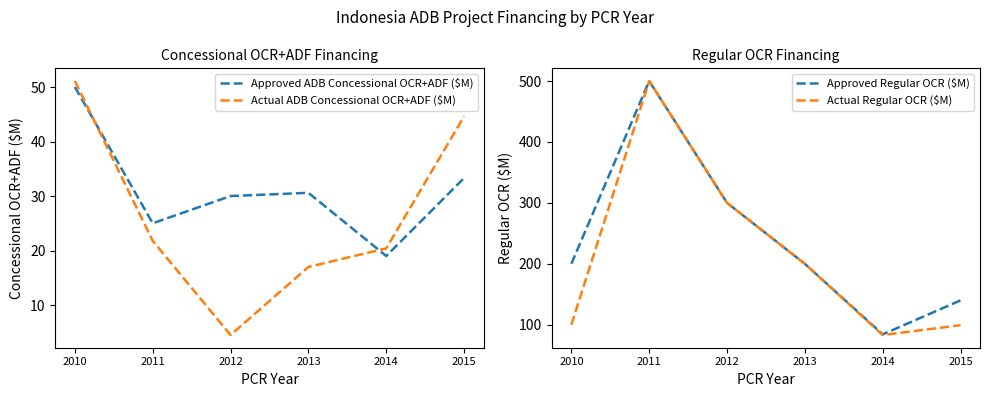

What is the greatest value displayed?

500.0